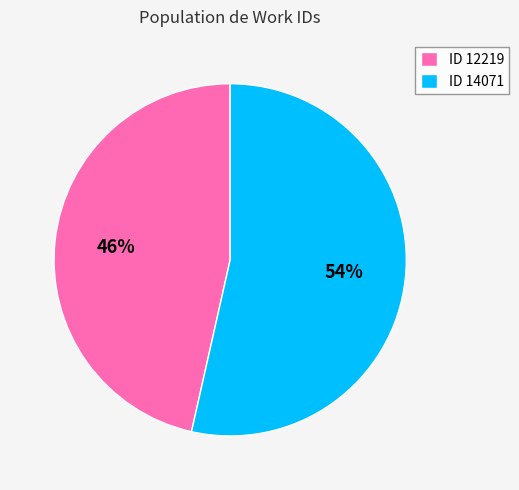

To the nearest percent, what is the combined percentage of ID 14071 and ID 12219?

100%